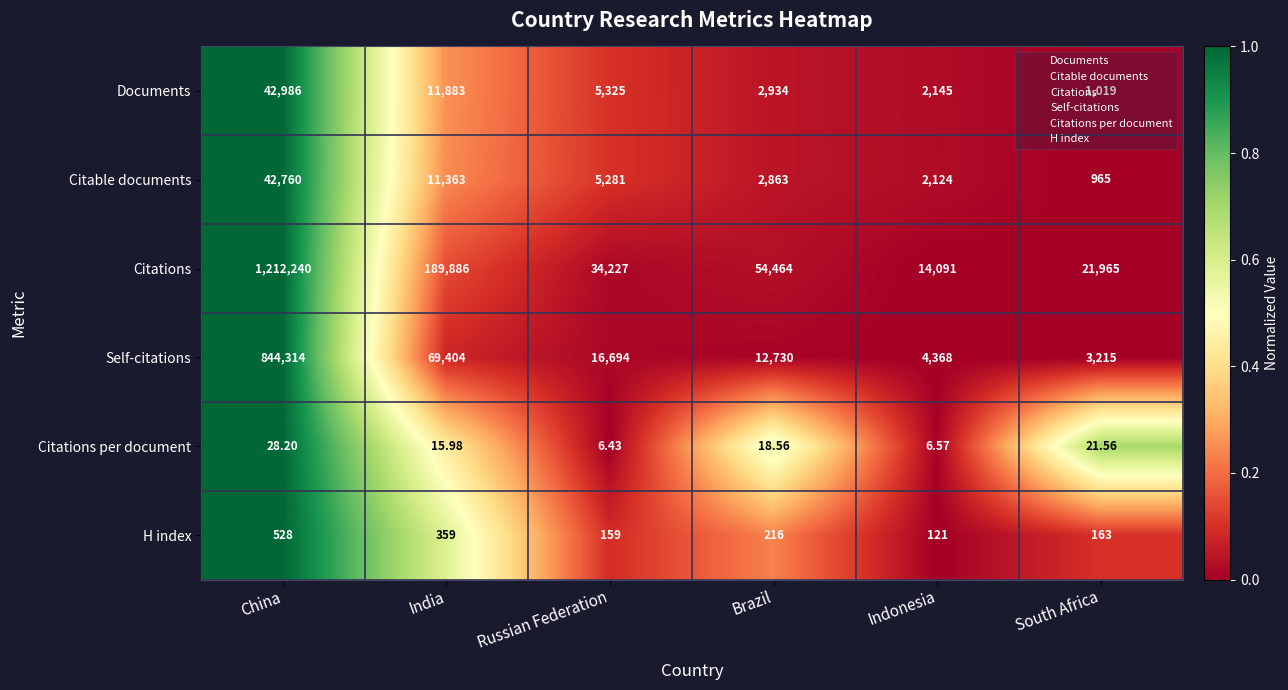

At which category is the sum across all series the highest?

China